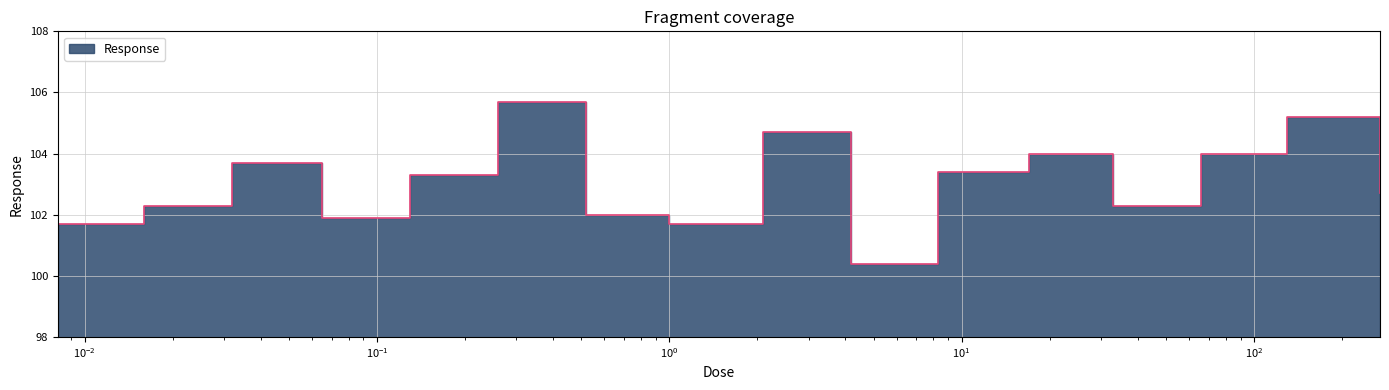

The value at 0.0081 is 67.4. True or false?

False